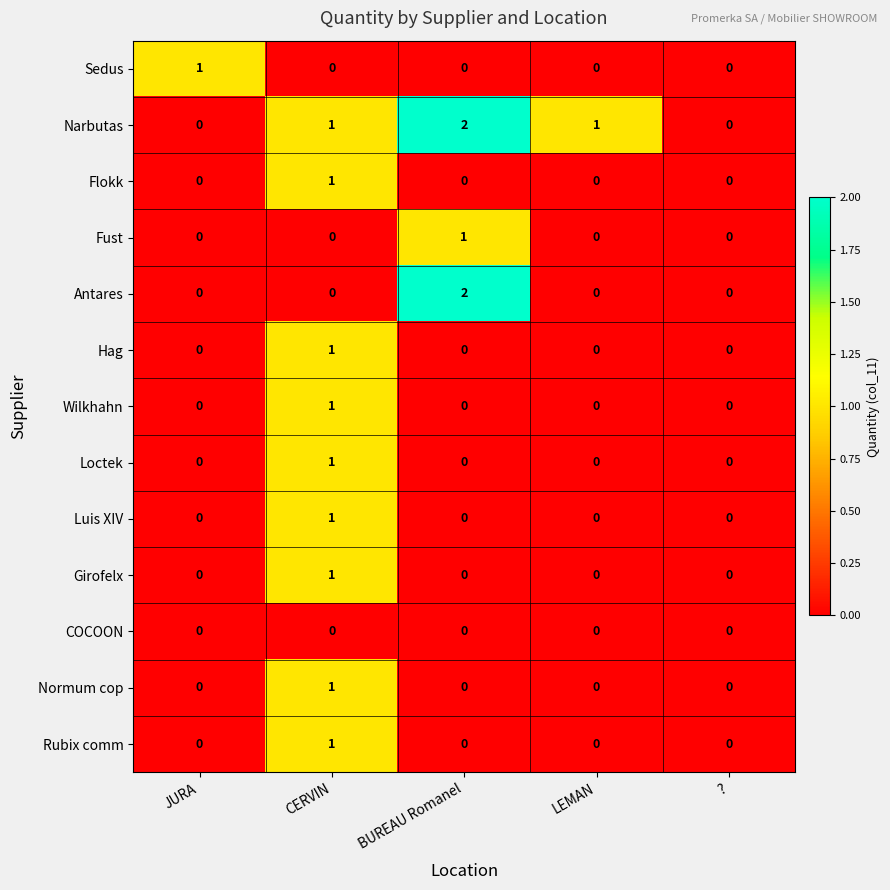

Which series changed the most between BUREAU Romanel and LEMAN?

Antares